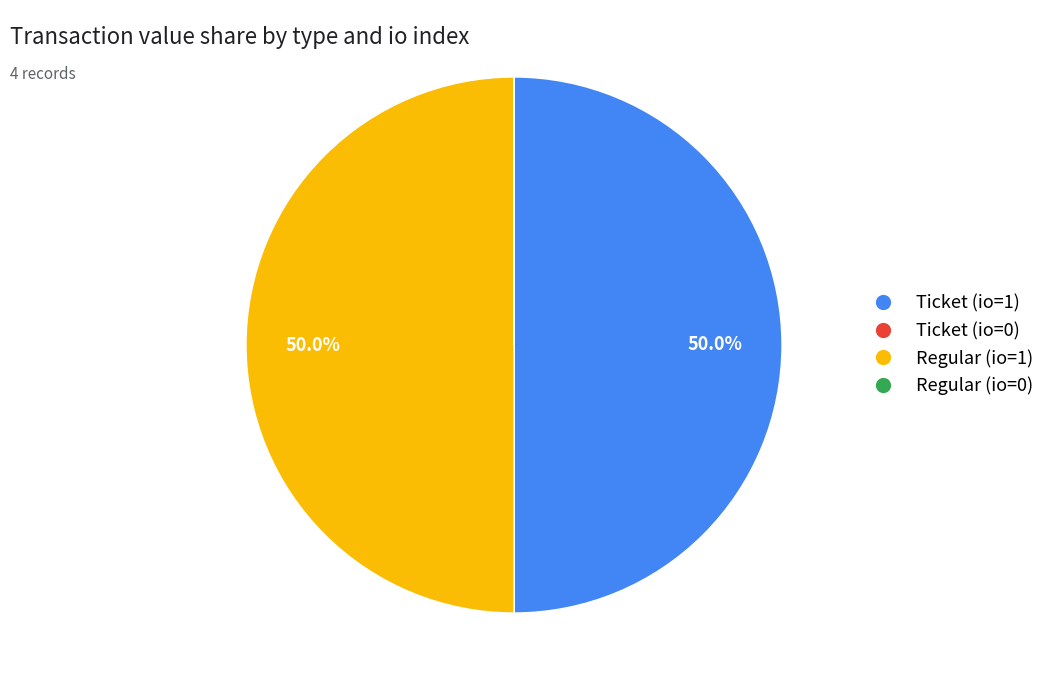

What percentage is NOT represented by Ticket (io=1)?

50.0%